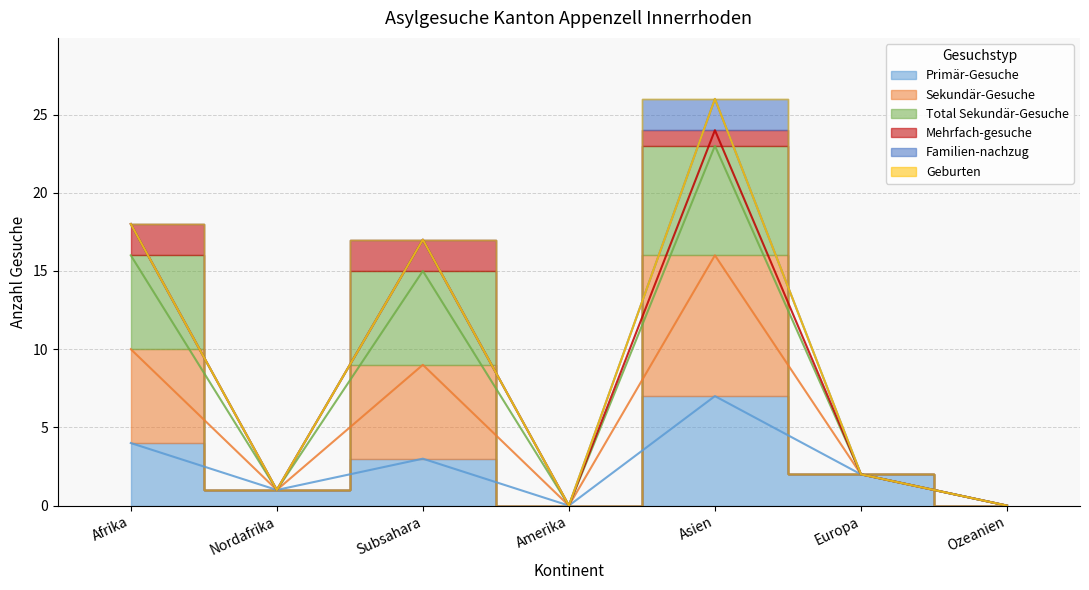

Which series has the widest spread of values?

Sekundär-Gesuche